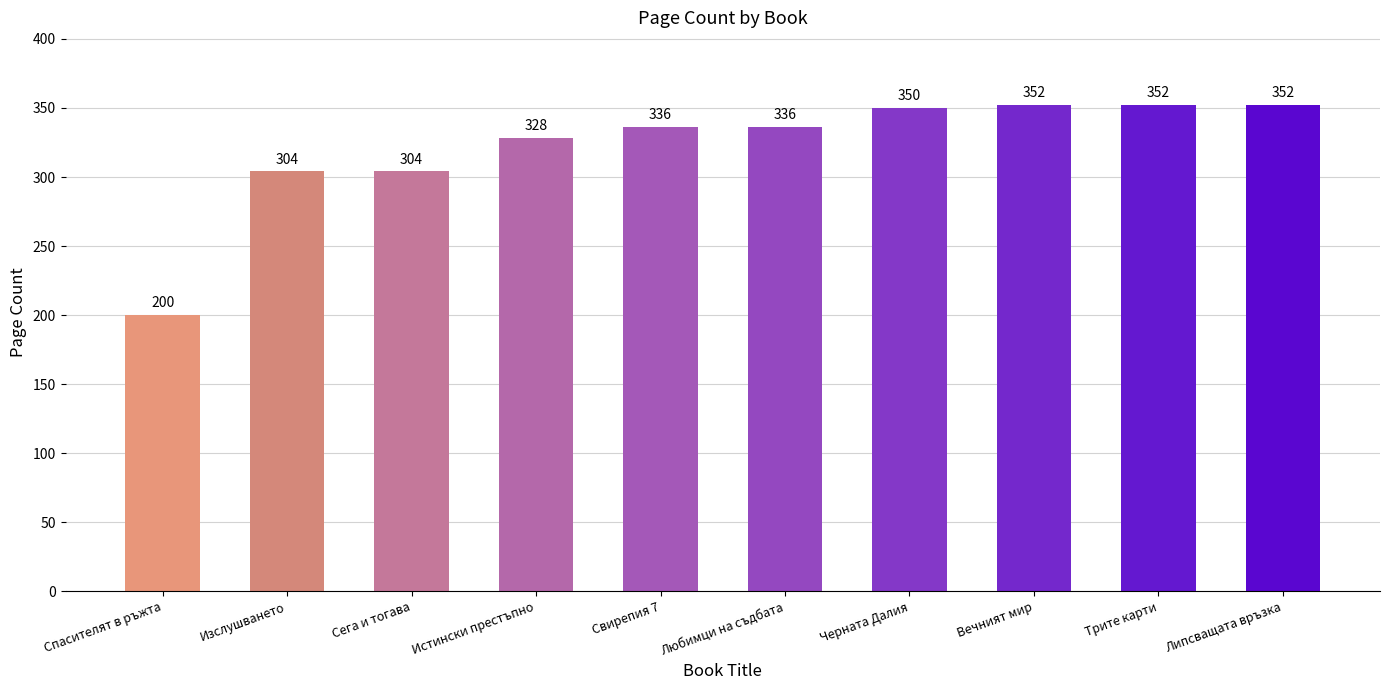

Approximately how many times larger is the value at Спасителят в ръжта compared to Сега и тогава?

0.7